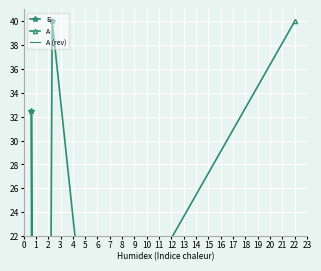

What is the spread (max minus min) of values at 8?

1.1